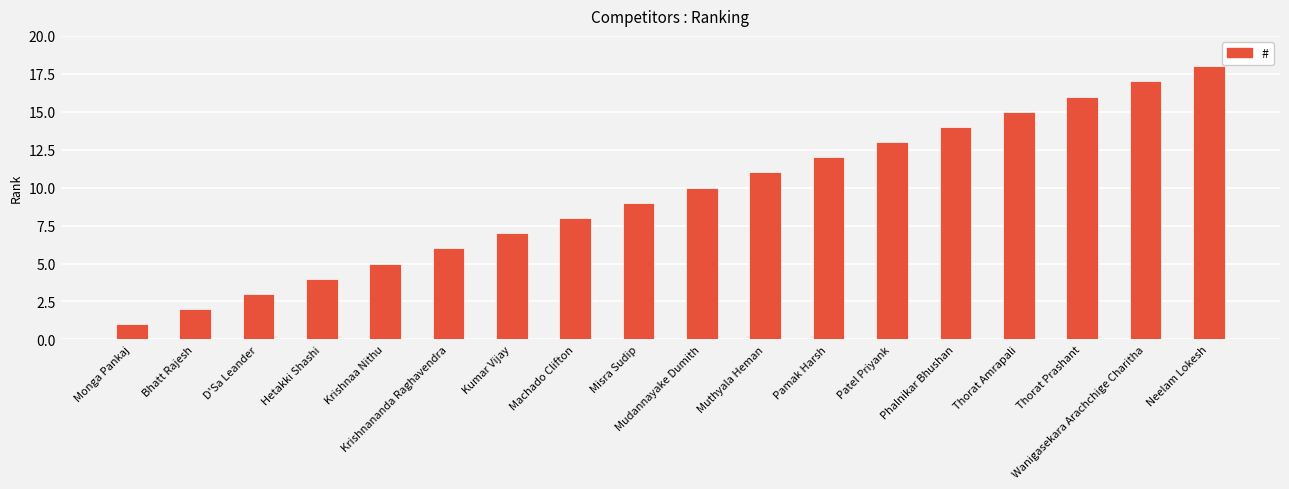

What is the change in value from D'Sa Leander to Misra Sudip?

+6